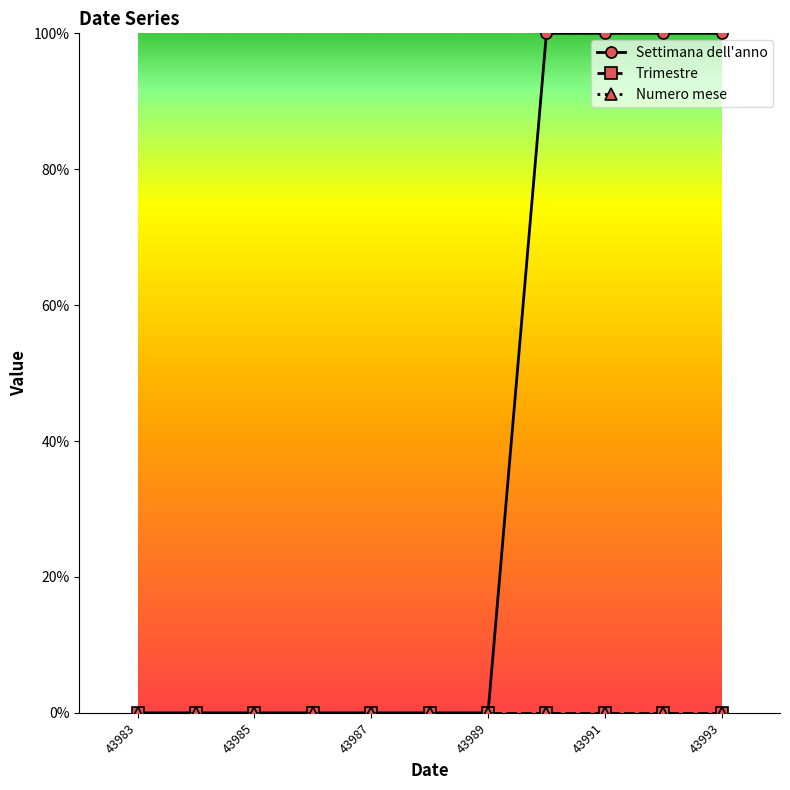

Is this an area chart (filled region under the line)?

No